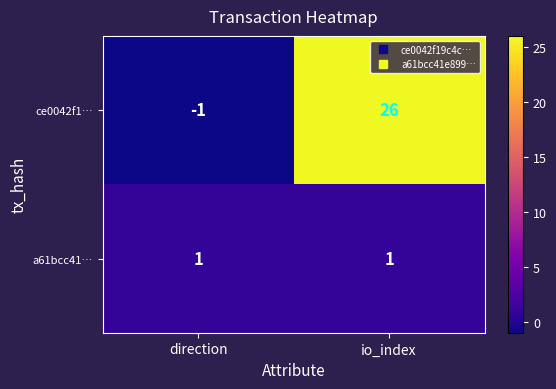

List the series in order of their peak value, highest first.

ce0042f1…, a61bcc41…